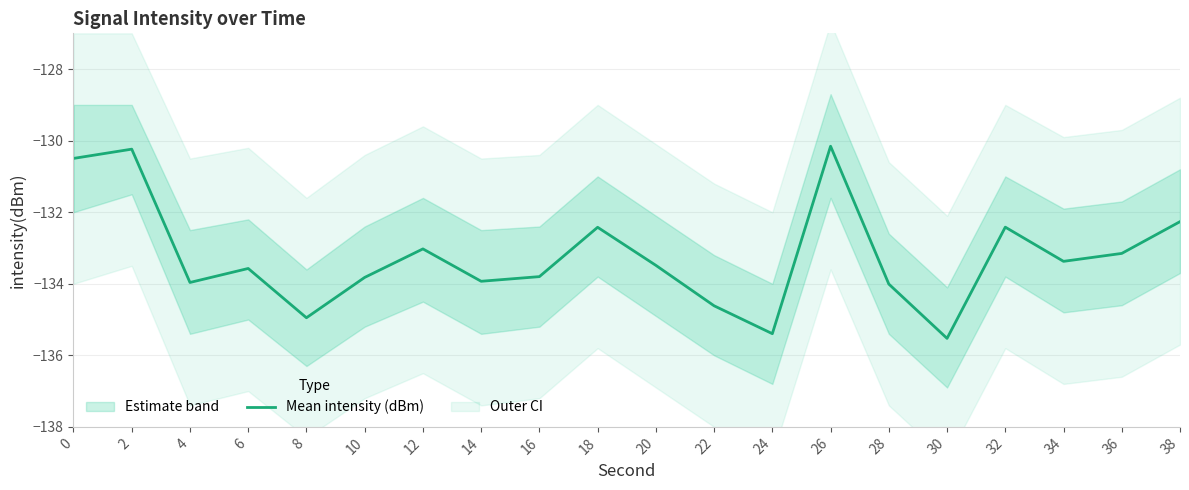

Reading left to right, transcribe all the data shown in this chart.

-130.5	-130.2	-134.0	-133.6	-135.0	-133.8	-133.0	-133.9	-133.8	-132.4	-133.5	-134.6	-135.4	-130.2	-134.0	-135.5	-132.4	-133.4	-133.2	-132.3